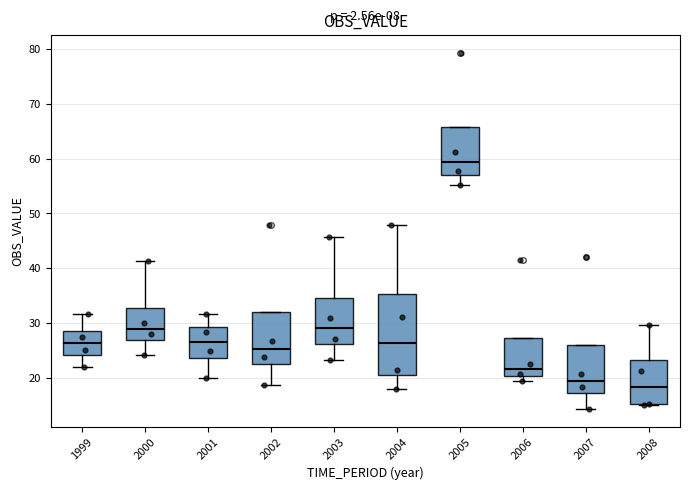

Reading left to right, read every box against the y-axis: the position of its median line, the range the box covers, and the ends of its whiskers. The values are not printed on the chart, so give them approximately, as read against the axis.

1999: median 26, box 24 to 29, whiskers 22 to 32
2000: median 29, box 27 to 33, whiskers 24 to 41
2001: median 27, box 24 to 29, whiskers 20 to 32
2002: median 25, box 22 to 32, whiskers 19 to 32
2003: median 29, box 26 to 35, whiskers 23 to 46
2004: median 26, box 21 to 35, whiskers 18 to 48
2005: median 59, box 57 to 66, whiskers 55 to 66
2006: median 22, box 20 to 27, whiskers 19 to 27
2007: median 19, box 17 to 26, whiskers 14 to 26
2008: median 18, box 15 to 23, whiskers 15 to 30